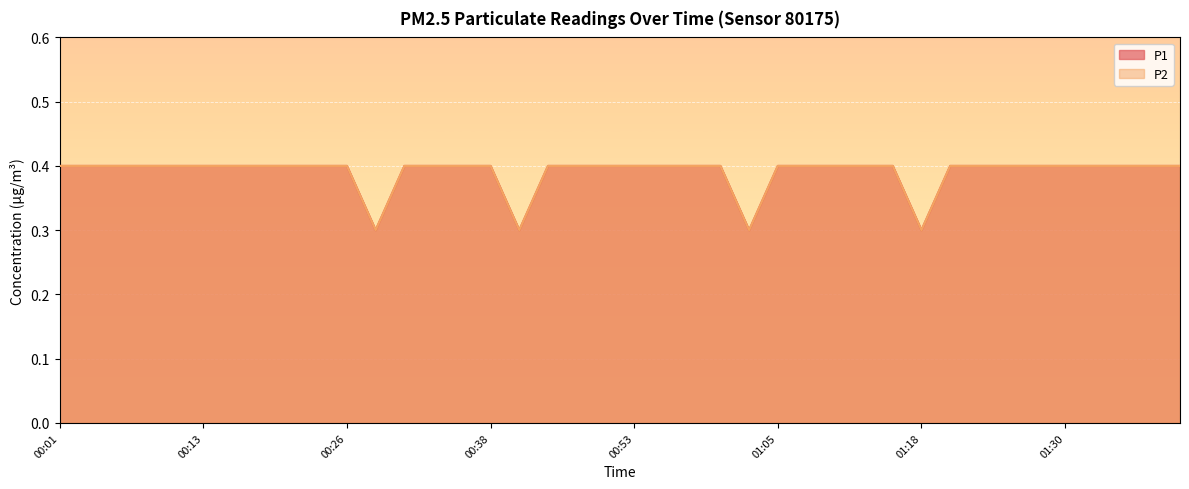

True or false: P2 has more than 2 points higher than both neighbors.

False